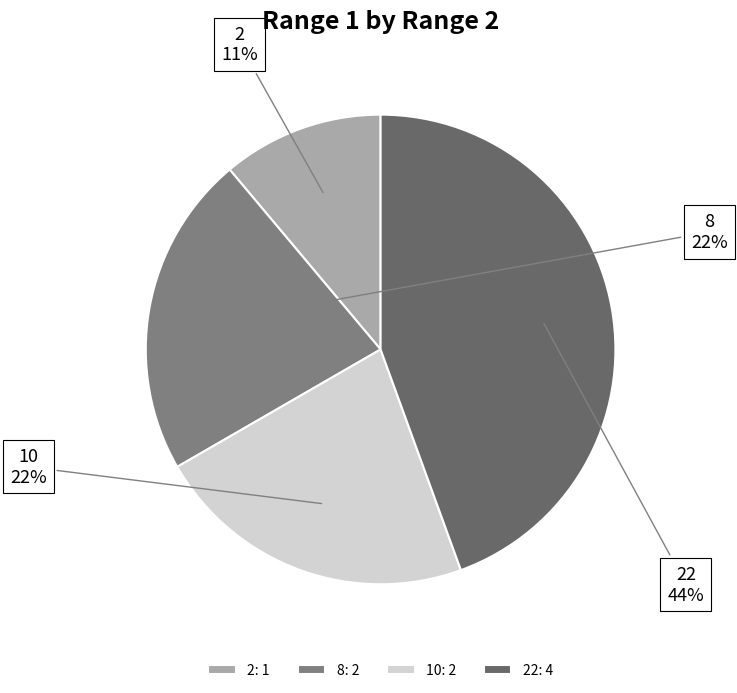

Does 22 represent more than half of the total?

No